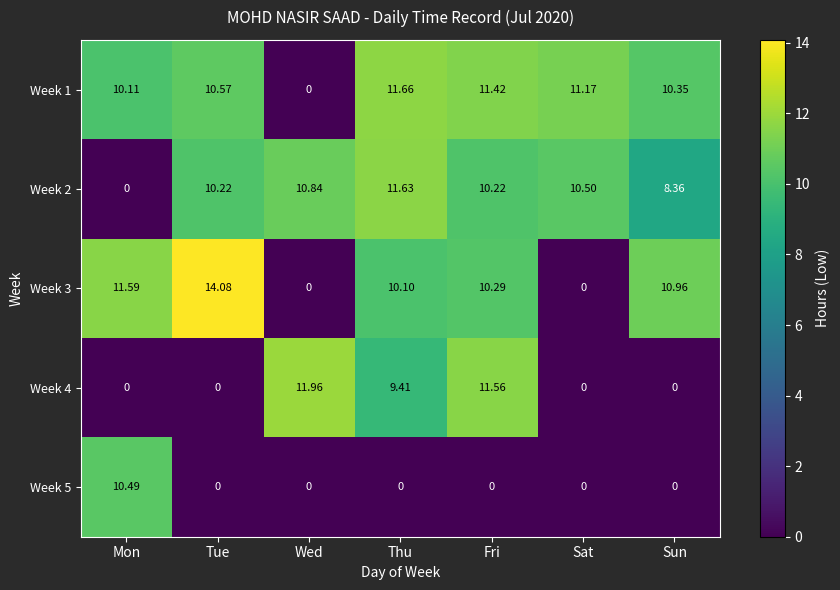

At which label is Week 1 closest to 5?

Wed